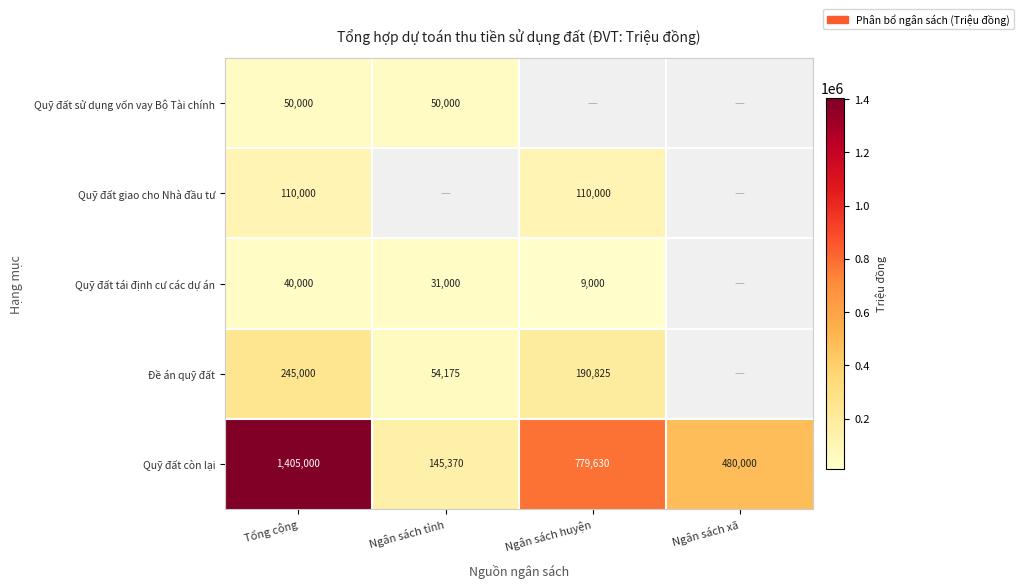

Rank the categories by Quỹ đất còn lại value from lowest to highest.

Ngân sách tỉnh, Ngân sách xã, Ngân sách huyện, Tổng cộng